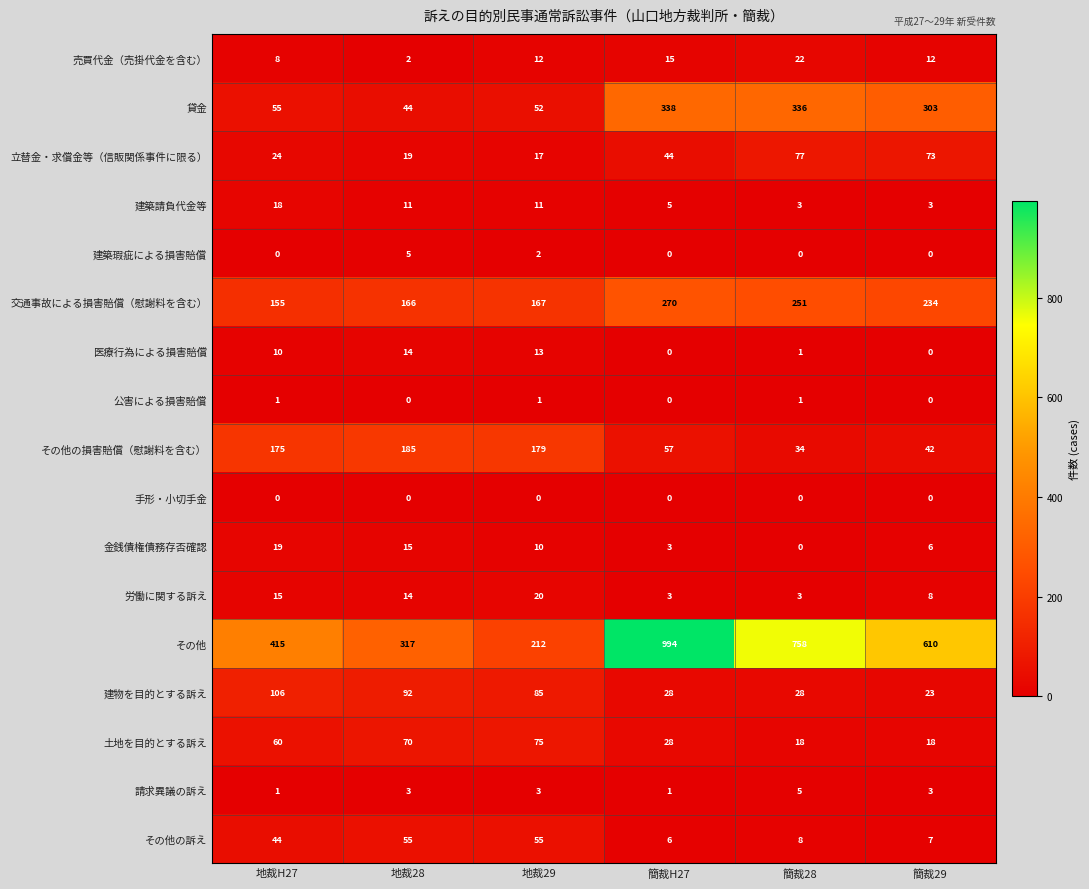

At which category is the sum across all series the highest?

簡裁H27